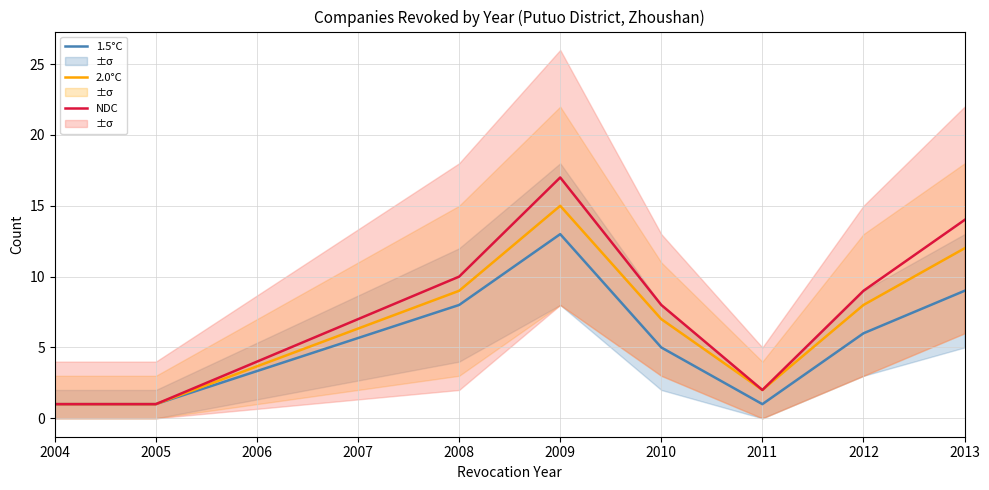

Reading right to left, transcribe all the data shown in this chart.

1.5°C: 9	6	1	5	13	8	1	1
2.0°C: 12	8	2	7	15	9	1	1
NDC: 14	9	2	8	17	10	1	1